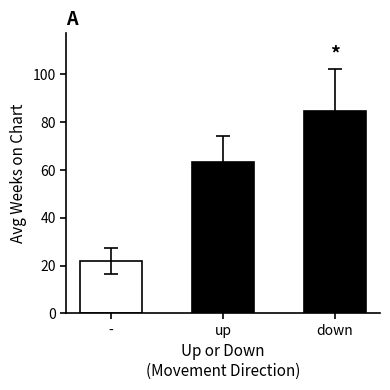

What is the greatest value displayed?

84.8